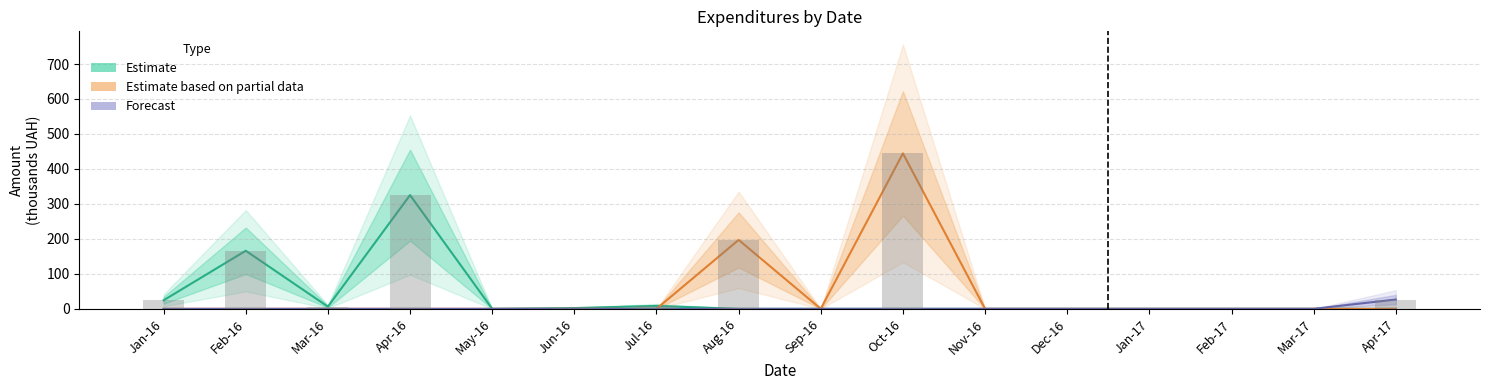

List the labels in order of Estimate value, smallest first.

May-16, Aug-16, Sep-16, Oct-16, Nov-16, Dec-16, Jan-17, Feb-17, Mar-17, Apr-17, Jun-16, Mar-16, Jul-16, Jan-16, Feb-16, Apr-16